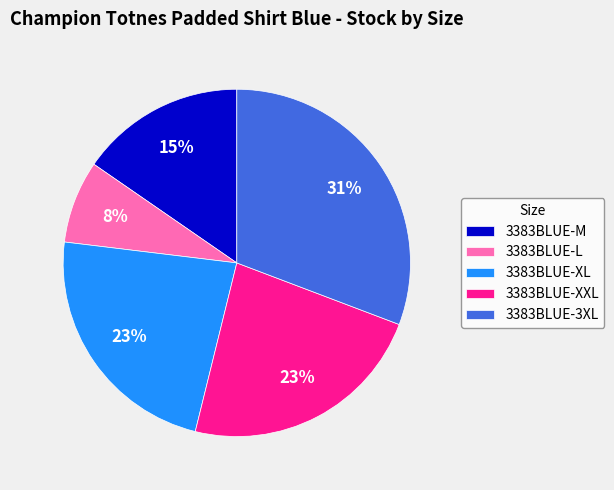

Count the number of slices in the pie.

5